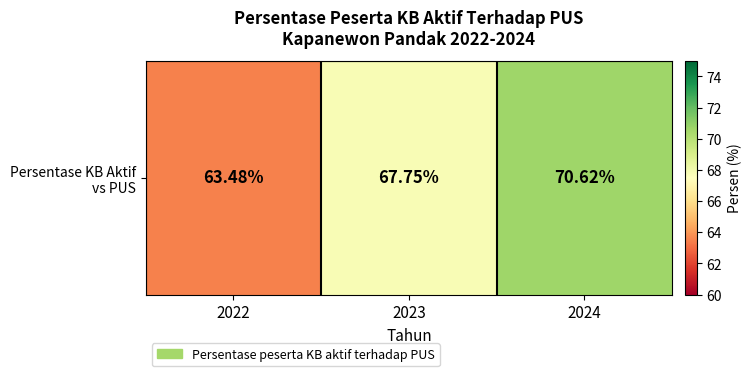

List the labels in order of value, smallest first.

2022, 2023, 2024